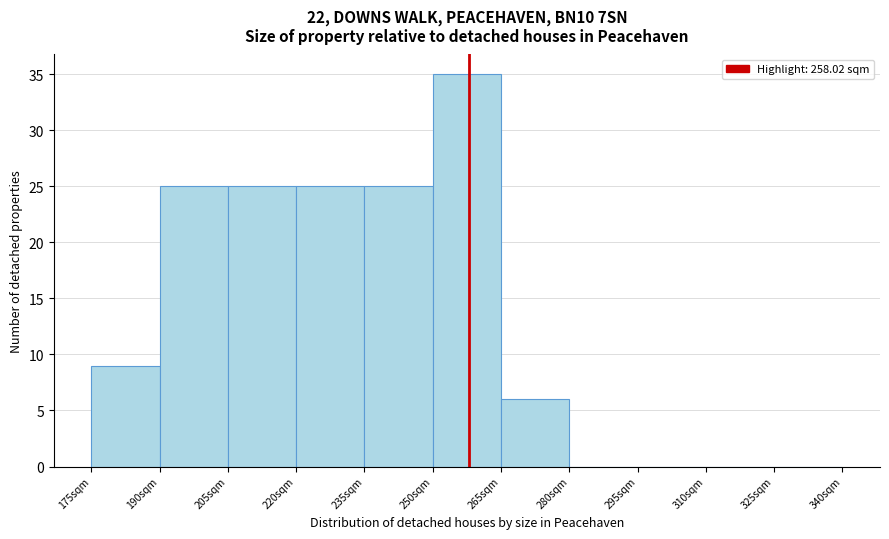

Reading left to right, list every bar in this chart as the range it spans on the x-axis followed by its height. Neither the bar edges nor the heights are printed on the chart, so give them approximately, as read against the axes.

175 to 190: 9
190 to 205: 25
205 to 220: 25
220 to 235: 25
235 to 250: 25
250 to 265: 35
265 to 280: 6
280 to 295: 0
295 to 310: 0
310 to 325: 0
325 to 340: 0